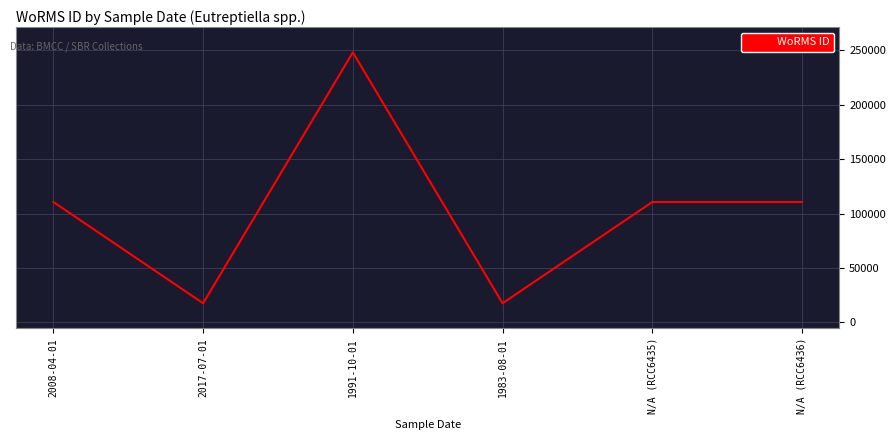

What is the maximum value shown in the chart?

248121